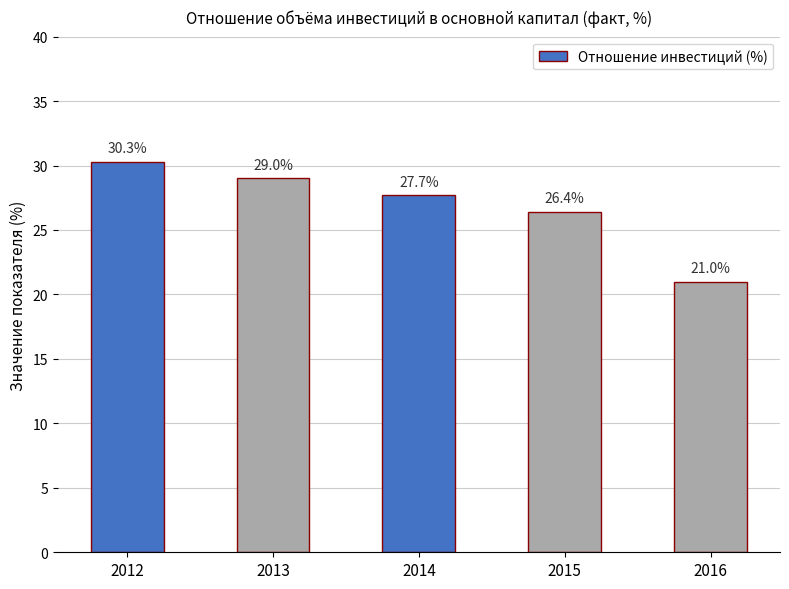

Is it true that the value at 2012 is 30.3?

True